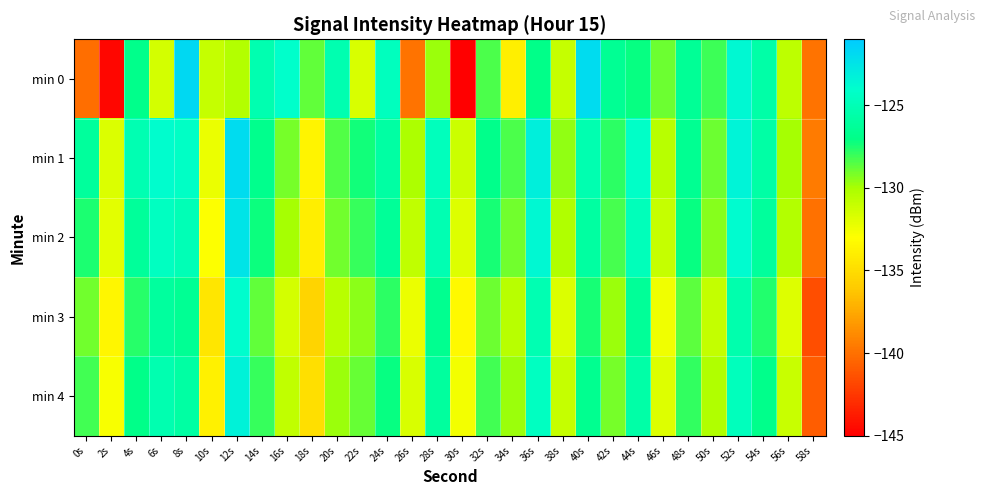

Reading left to right, list all the values displayed in this chart.

min 0: 0s=-140.1	2s=-144.6	4s=-126.9	6s=-131.4	8s=-121.8	10s=-131.0	12s=-130.3	14s=-125.2	16s=-124.1	18s=-128.7	20s=-125.3	22s=-131.7	24s=-124.6	26s=-139.9	28s=-129.8	30s=-145.2	32s=-128.3	34s=-133.9	36s=-126.9	38s=-131.0	40s=-122.0	42s=-126.5	44s=-127.1	46s=-128.9	48s=-126.4	50s=-128.1	52s=-123.6	54s=-125.6	56s=-130.7	58s=-139.9
min 1: 0s=-126.1	2s=-131.7	4s=-125.2	6s=-124.0	8s=-124.4	10s=-132.3	12s=-122.0	14s=-126.8	16s=-129.1	18s=-133.6	20s=-128.5	22s=-127.3	24s=-125.8	26s=-130.1	28s=-124.7	30s=-131.2	32s=-126.9	34s=-128.4	36s=-123.1	38s=-129.6	40s=-125.3	42s=-127.8	44s=-124.2	46s=-130.5	48s=-126.6	50s=-128.9	52s=-123.4	54s=-125.7	56s=-130.0	58s=-139.5
min 2: 0s=-127.5	2s=-132.0	4s=-126.2	6s=-124.5	8s=-125.0	10s=-133.0	12s=-122.5	14s=-127.2	16s=-130.0	18s=-134.0	20s=-129.0	22s=-128.0	24s=-126.3	26s=-130.8	28s=-125.2	30s=-131.8	32s=-127.4	34s=-129.0	36s=-123.7	38s=-130.2	40s=-125.9	42s=-128.3	44s=-124.8	46s=-131.0	48s=-127.1	50s=-129.4	52s=-123.9	54s=-126.1	56s=-130.3	58s=-140.0
min 3: 0s=-129.0	2s=-133.5	4s=-127.7	6s=-126.0	8s=-126.5	10s=-134.5	12s=-124.0	14s=-128.7	16s=-131.5	18s=-135.5	20s=-130.5	22s=-129.5	24s=-127.8	26s=-132.3	28s=-126.7	30s=-133.3	32s=-128.9	34s=-130.5	36s=-125.2	38s=-131.7	40s=-127.4	42s=-129.8	44s=-126.3	46s=-132.5	48s=-128.6	50s=-130.9	52s=-125.4	54s=-127.6	56s=-131.8	58s=-141.5
min 4: 0s=-128.2	2s=-132.8	4s=-127.0	6s=-125.3	8s=-125.8	10s=-133.8	12s=-123.3	14s=-128.0	16s=-130.8	18s=-134.8	20s=-129.8	22s=-128.8	24s=-127.1	26s=-131.6	28s=-126.0	30s=-132.6	32s=-128.2	34s=-129.8	36s=-124.5	38s=-131.0	40s=-126.7	42s=-129.1	44s=-125.6	46s=-131.8	48s=-127.9	50s=-130.2	52s=-124.7	54s=-126.9	56s=-131.1	58s=-140.8